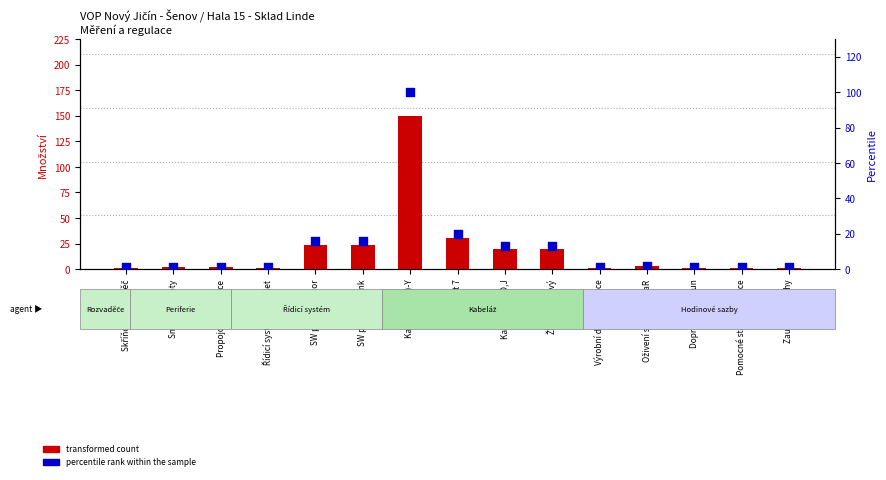

Which series has the largest Y range (max minus min)?

transformed count